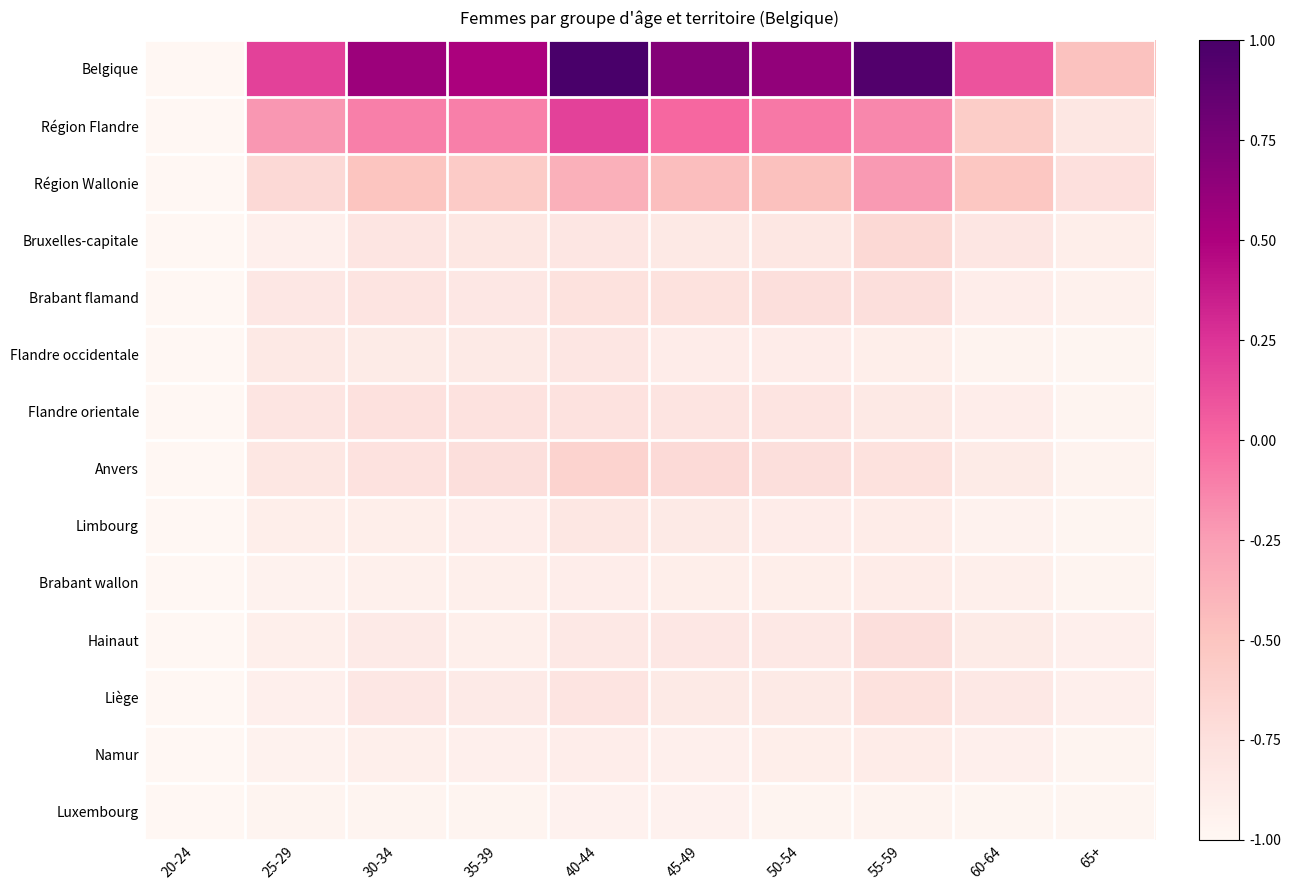

What is the smallest value displayed?

-1.0